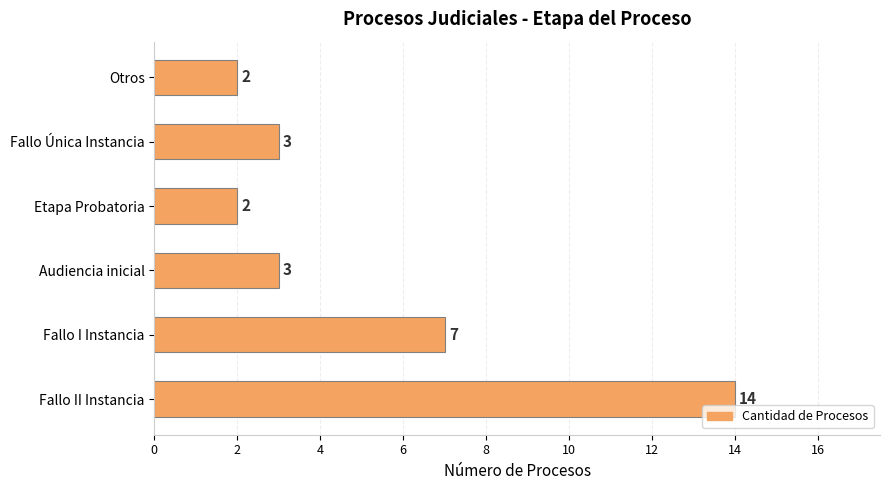

Which has a higher value, Fallo II Instancia or Fallo Única Instancia?

Fallo II Instancia